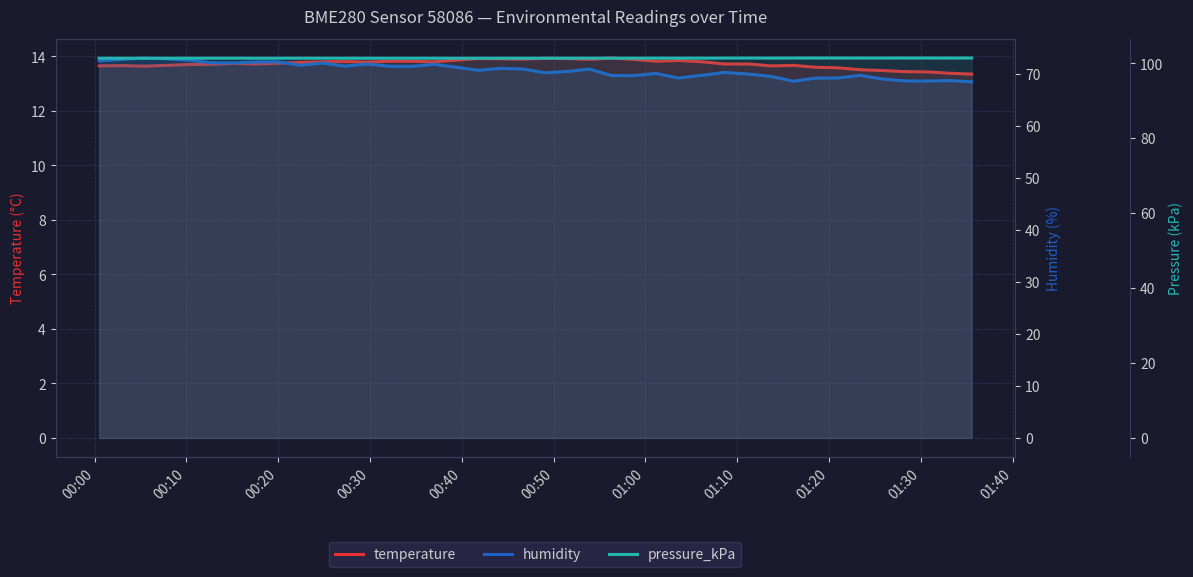

How many distinct data groups are displayed?

3